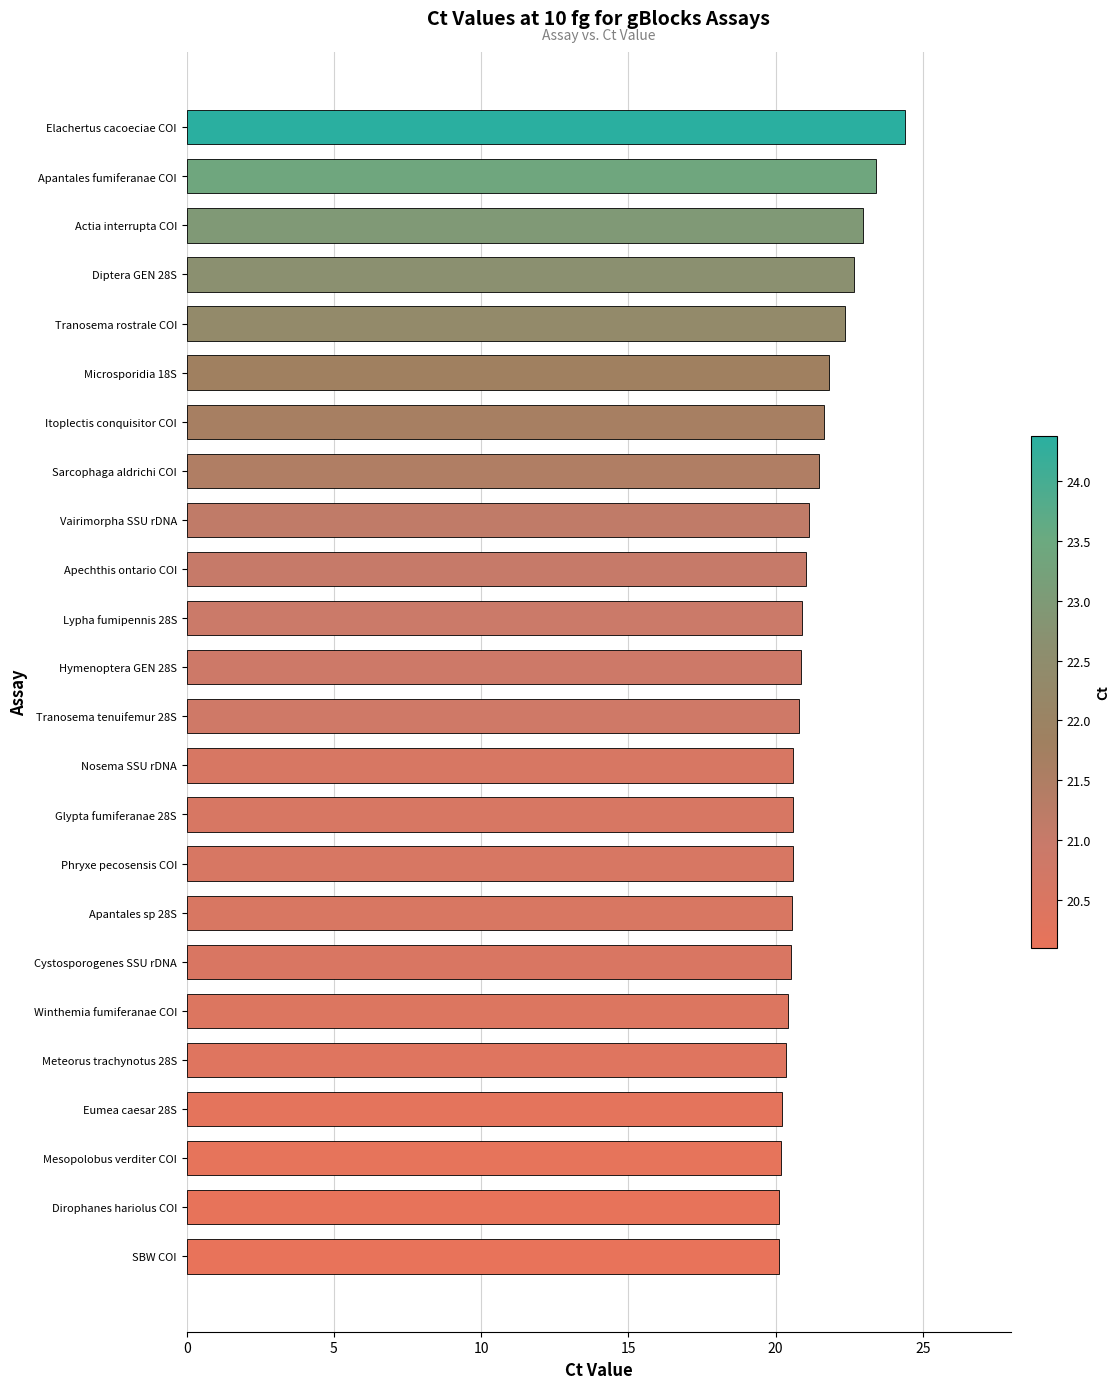

Is it true that the value at Eumea caesar 28S is 20.2?

True